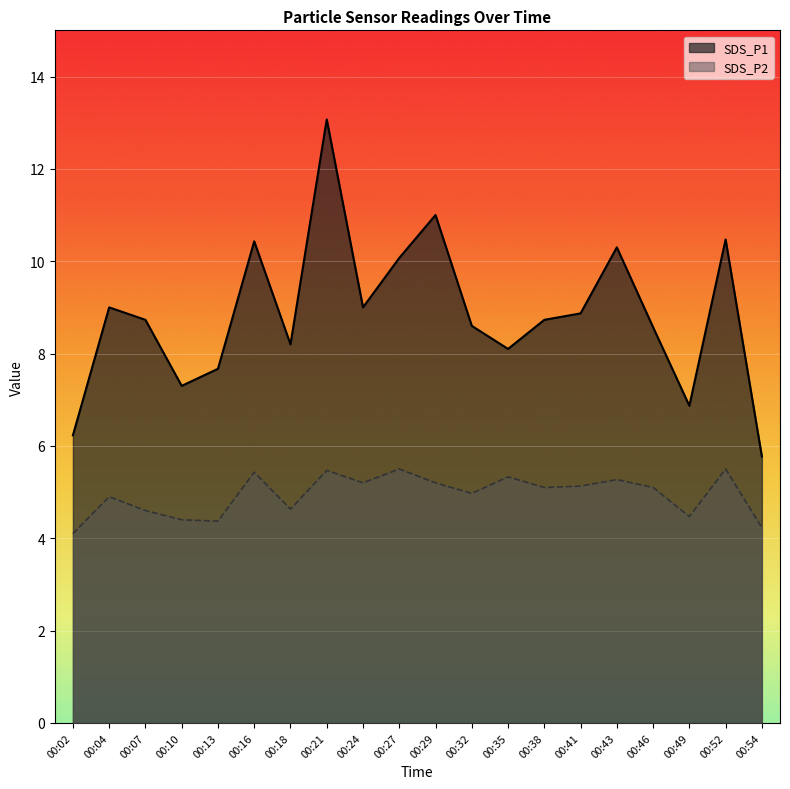

How many interior local valleys does the SDS_P1 series have?

5